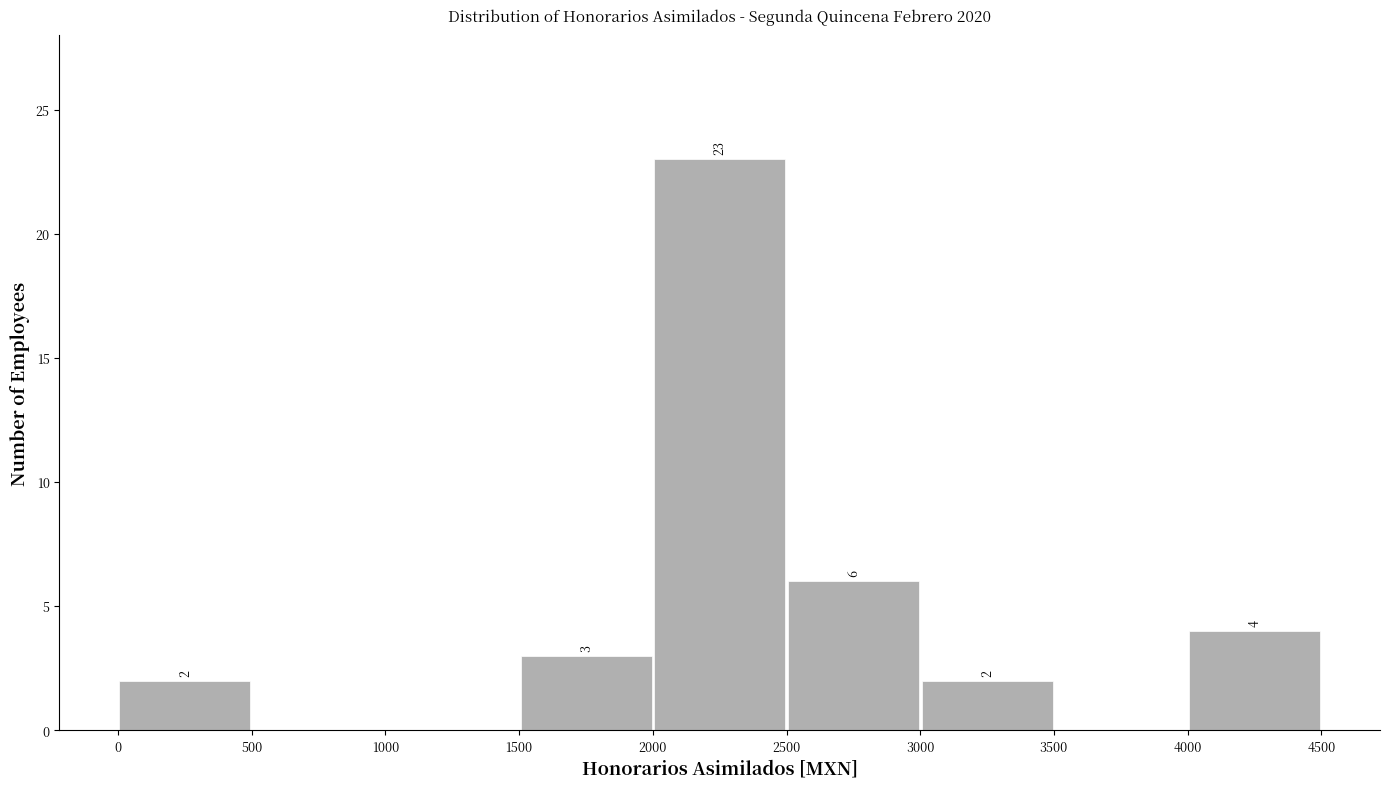

Which range on the x-axis has the tallest bar?

2000 to 2500